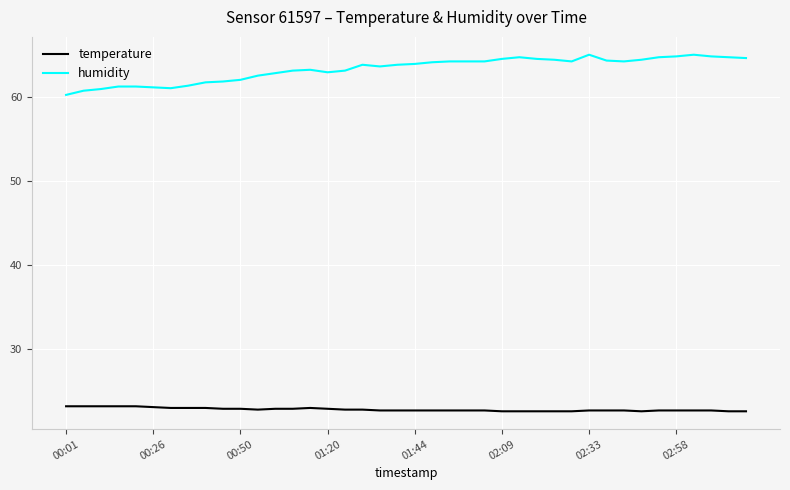

Rank the series by their average value, from lowest to highest.

temperature, humidity